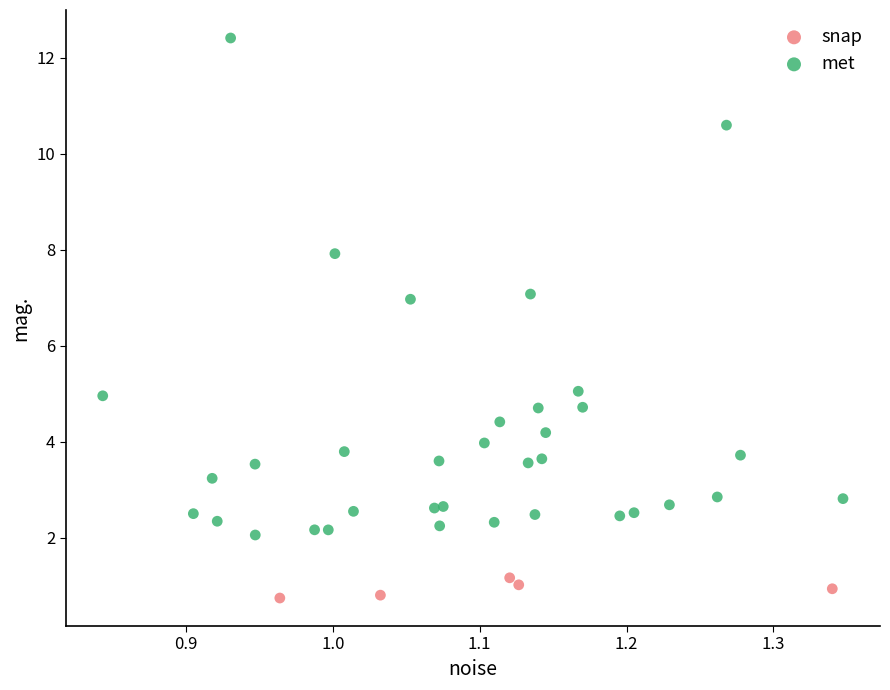

What are all the series names shown in the legend?

snap, met